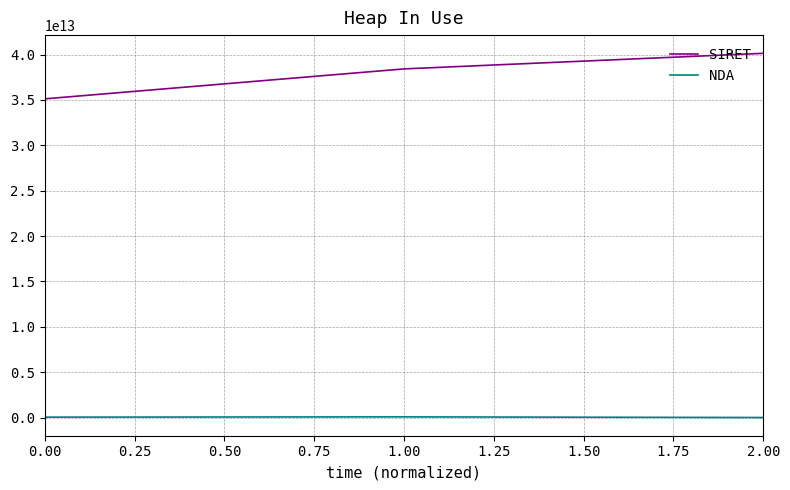

Which series changed the most between 0.00 and 2.00?

SIRET